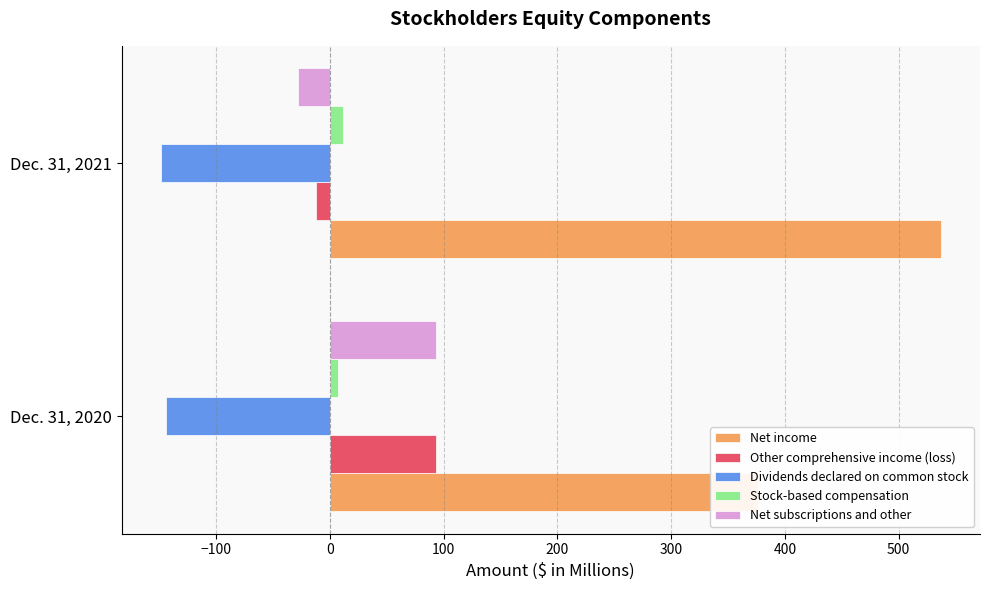

Rank the series at Dec. 31, 2021 from highest to lowest value.

Net income, Stock-based compensation, Other comprehensive income (loss), Net subscriptions and other, Dividends declared on common stock